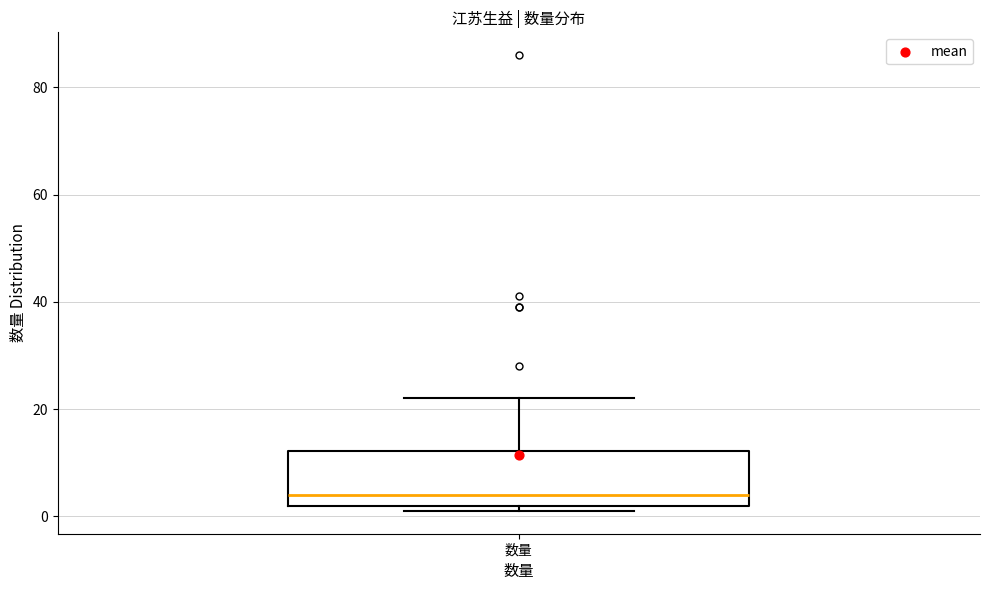

Transcribe this box plot: give where the median line is, the range the box spans, and where the two whiskers end, as read against the y-axis. The values are not printed on the chart, so give them approximately, as read against the axis.

median 4, box 2 to 12, whiskers 2 (just below the box's lower edge) to 22